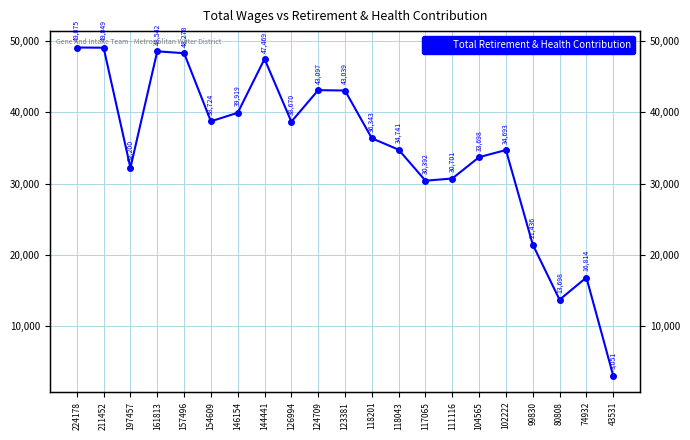

At which category does the chart reach its minimum across all series?

43531